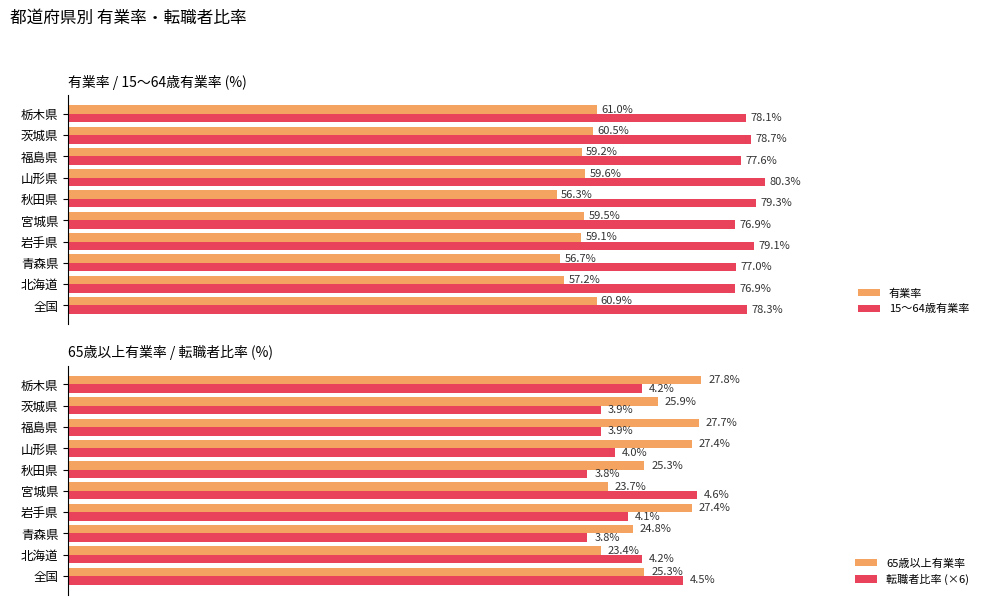

At which label is 有業率 closest to 58?

北海道